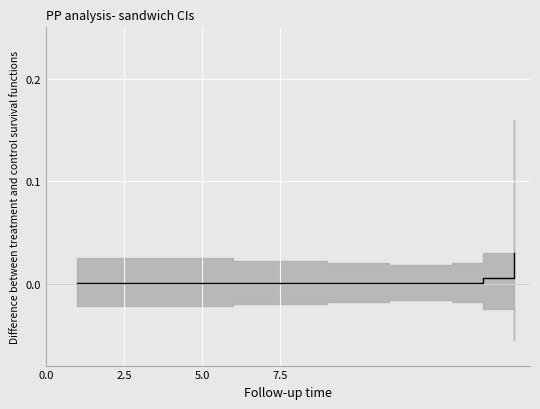

True or false: the data shows 0.0 at 8.

False